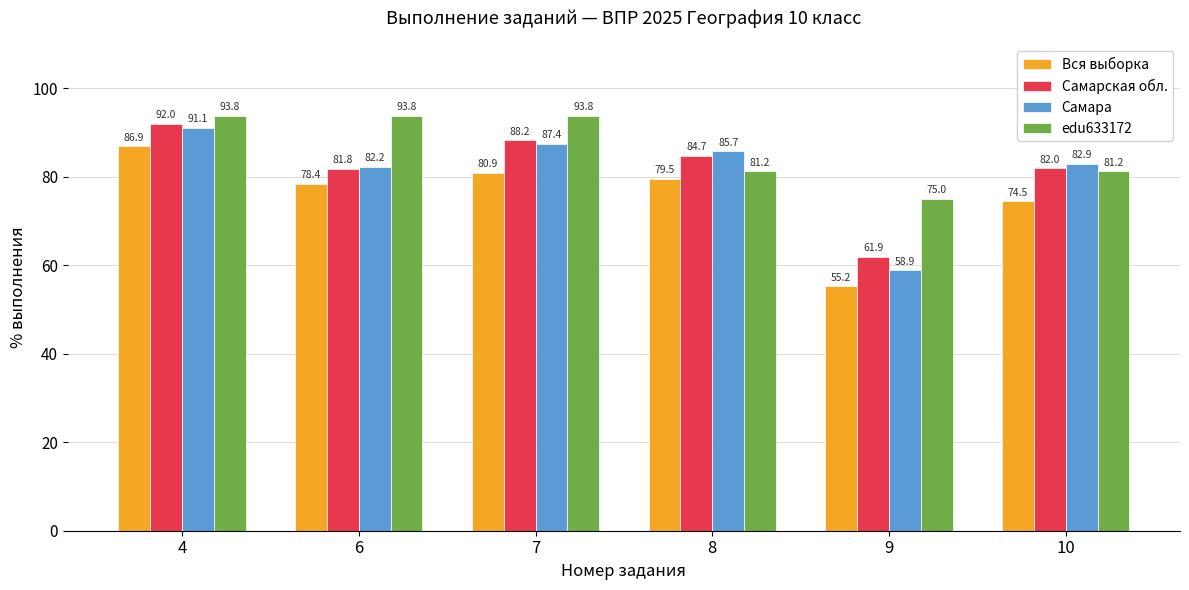

How many data points does each series have?

6